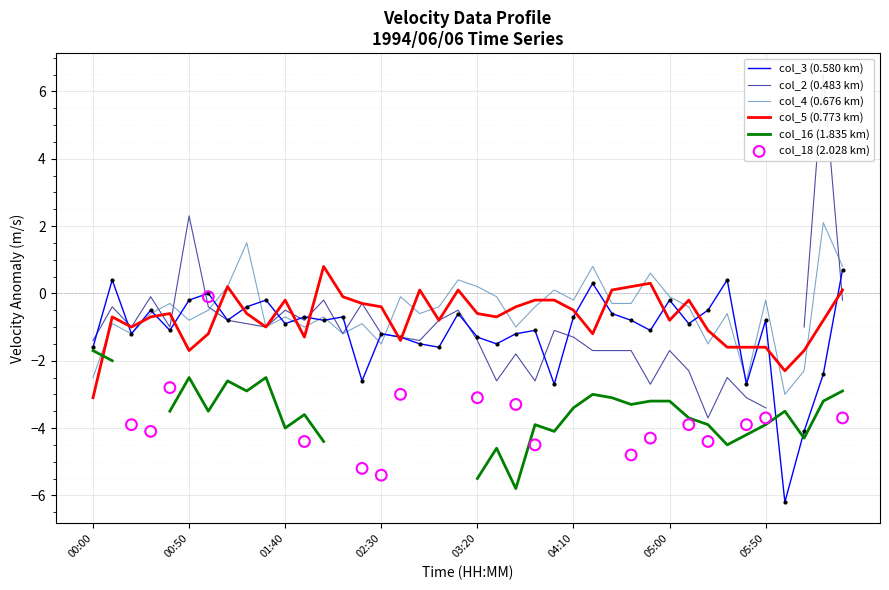

At which category is the sum across all series the highest?

1994/06/06 06:30